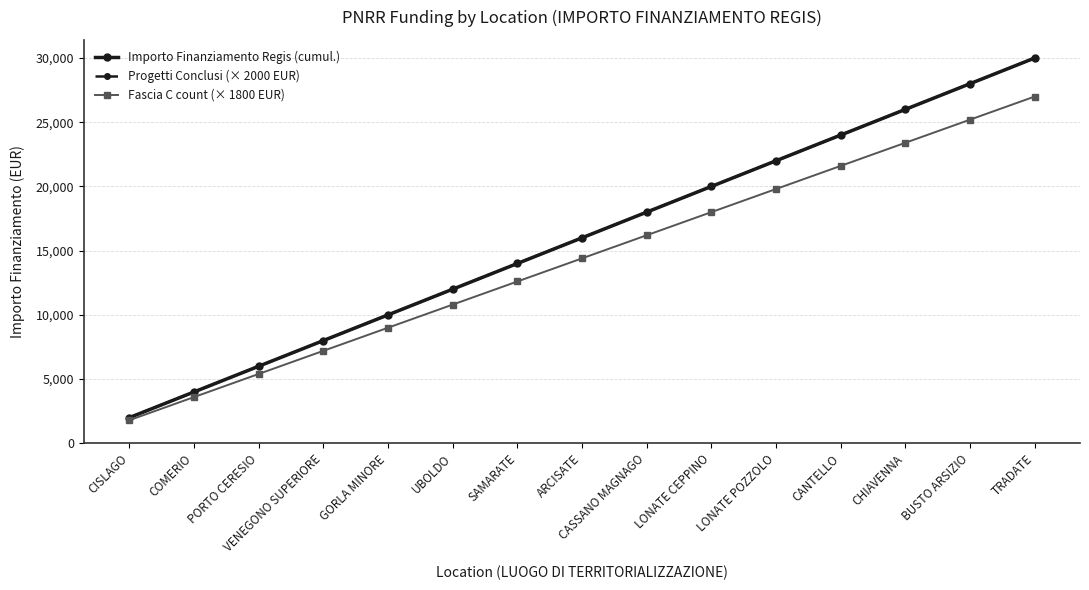

Reading right to left, what are all the values shown in this chart?

Importo Finanziamento Regis (cumul.): TRADATE=30000	BUSTO ARSIZIO=28000	CHIAVENNA=26000	CANTELLO=24000	LONATE POZZOLO=22000	LONATE CEPPINO=20000	CASSANO MAGNAGO=18000	ARCISATE=16000	SAMARATE=14000	UBOLDO=12000	GORLA MINORE=10000	VENEGONO SUPERIORE=8000	PORTO CERESIO=6000	COMERIO=4000	CISLAGO=2000
Progetti Conclusi (× 2000 EUR): TRADATE=30000	BUSTO ARSIZIO=28000	CHIAVENNA=26000	CANTELLO=24000	LONATE POZZOLO=22000	LONATE CEPPINO=20000	CASSANO MAGNAGO=18000	ARCISATE=16000	SAMARATE=14000	UBOLDO=12000	GORLA MINORE=10000	VENEGONO SUPERIORE=8000	PORTO CERESIO=6000	COMERIO=4000	CISLAGO=2000
Fascia C count (× 1800 EUR): TRADATE=27000	BUSTO ARSIZIO=25200	CHIAVENNA=23400	CANTELLO=21600	LONATE POZZOLO=19800	LONATE CEPPINO=18000	CASSANO MAGNAGO=16200	ARCISATE=14400	SAMARATE=12600	UBOLDO=10800	GORLA MINORE=9000	VENEGONO SUPERIORE=7200	PORTO CERESIO=5400	COMERIO=3600	CISLAGO=1800